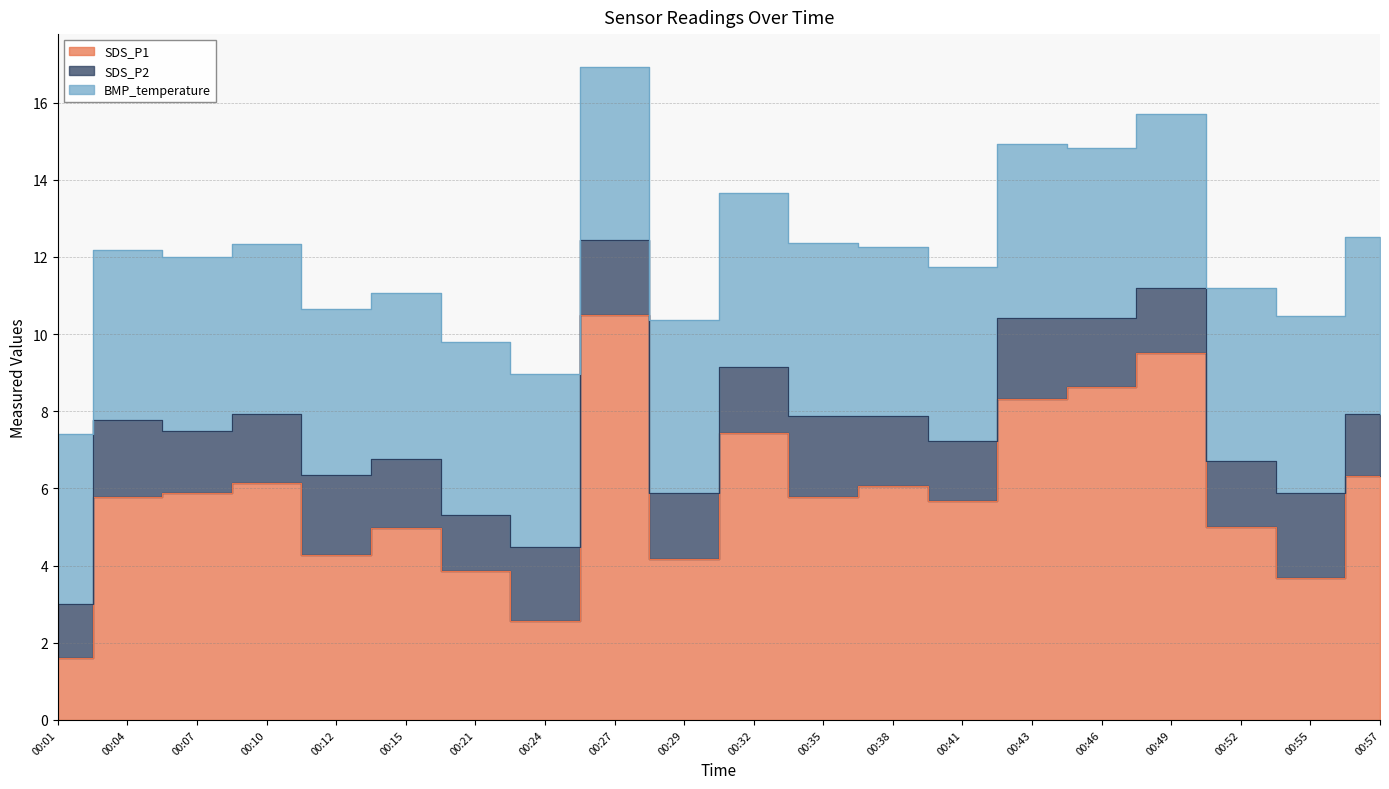

What is the value of the BMP_temperature point at the 1st from the left?

4.4